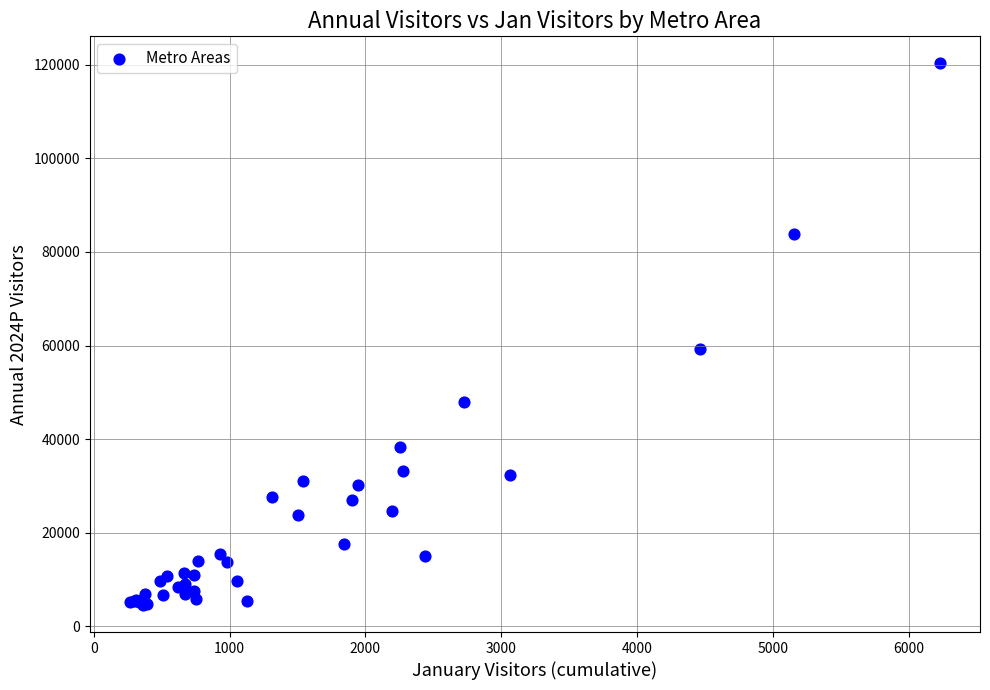

What Y value in the scatter plot is closest to 62422?

59326.7